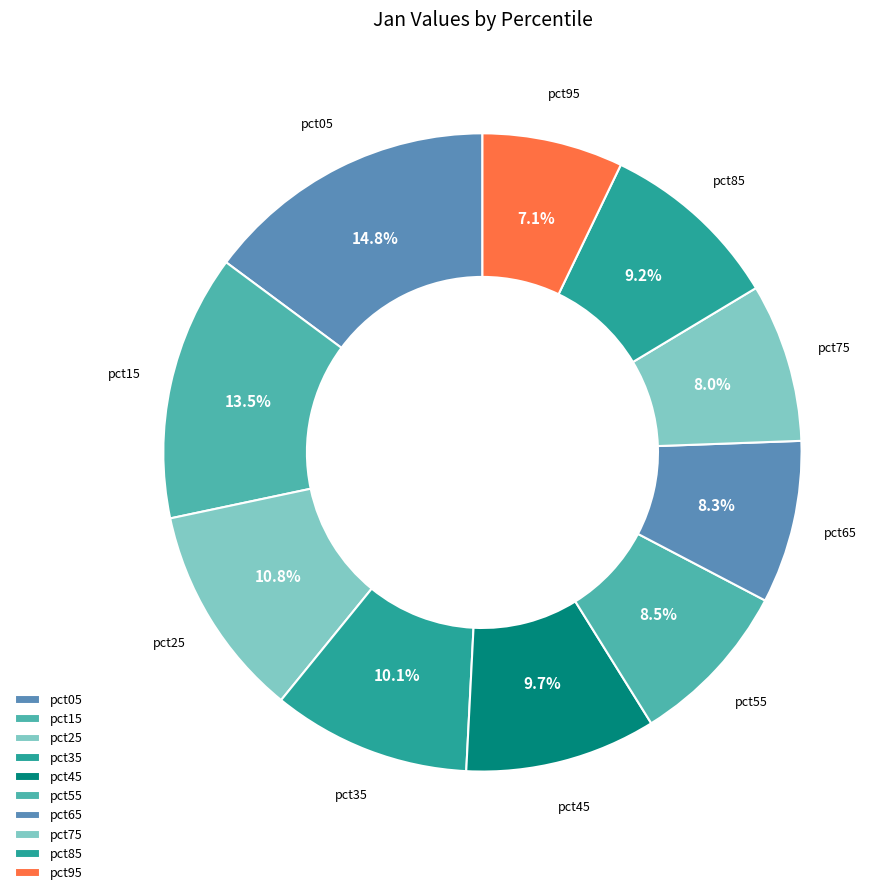

To the nearest percent, what portion does pct55 represent?

8%